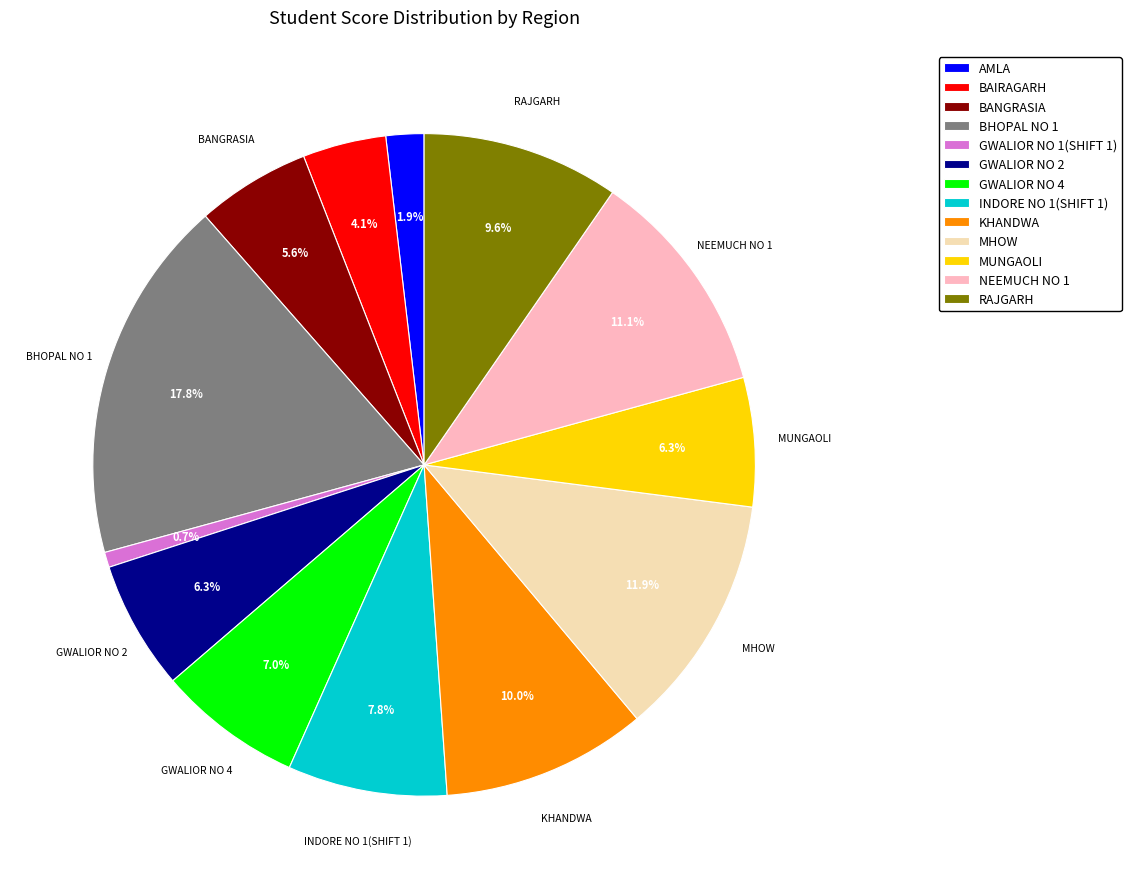

Does any single category account for the majority?

No